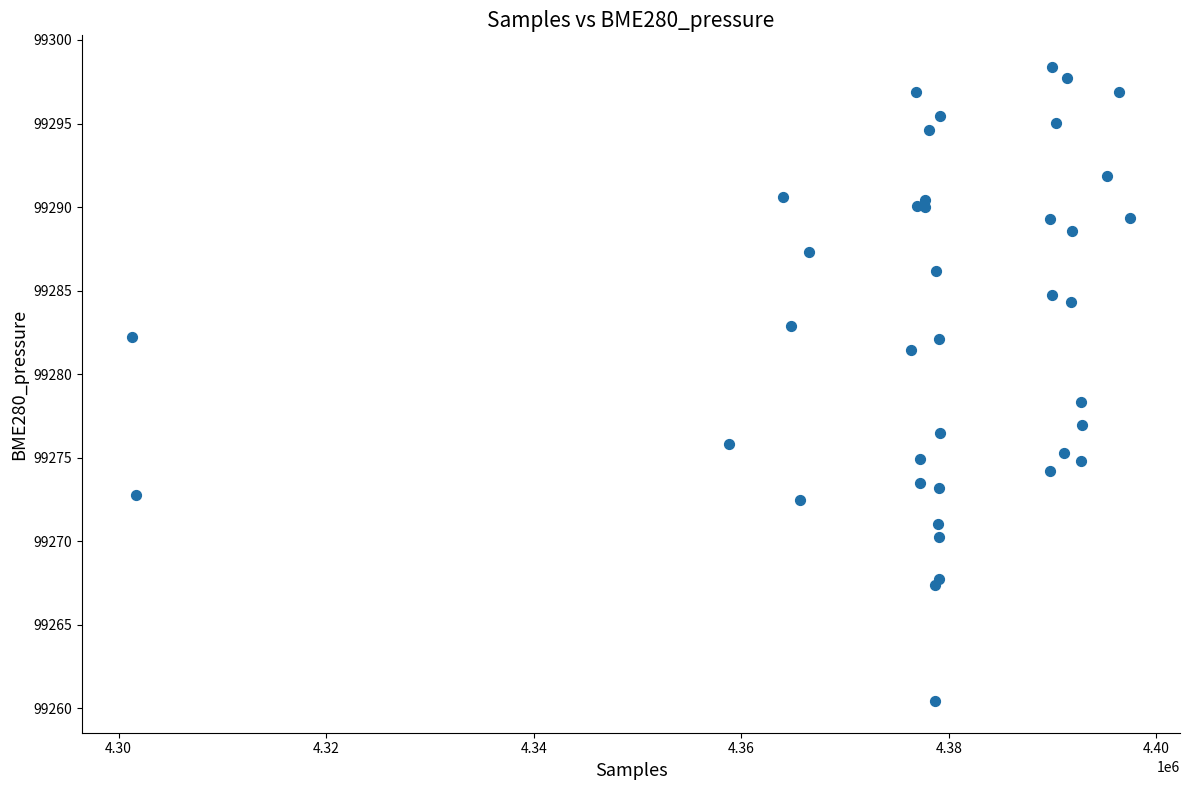

What Y value in the scatter plot is closest to 99279?

99278.3